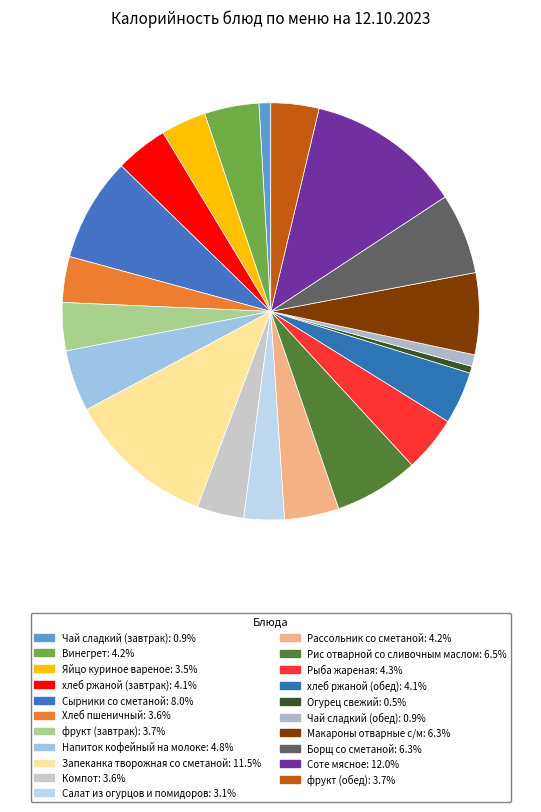

Count the number of slices in the pie.

21